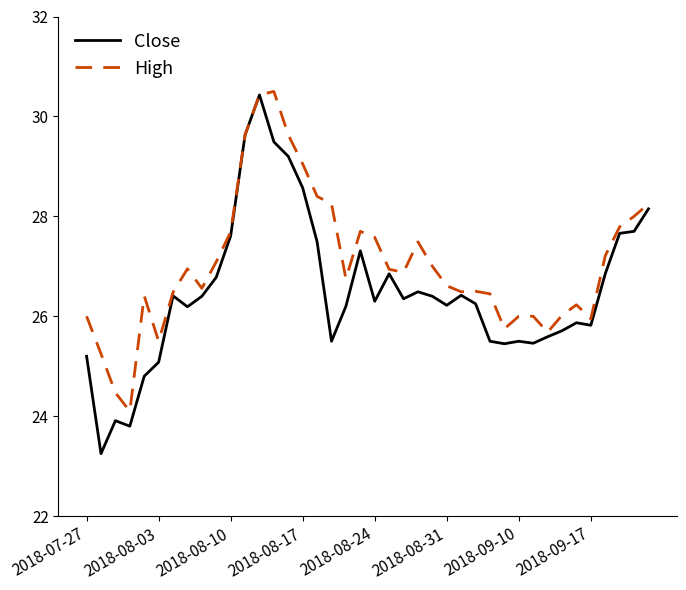

How many categories are shown in the chart?

40